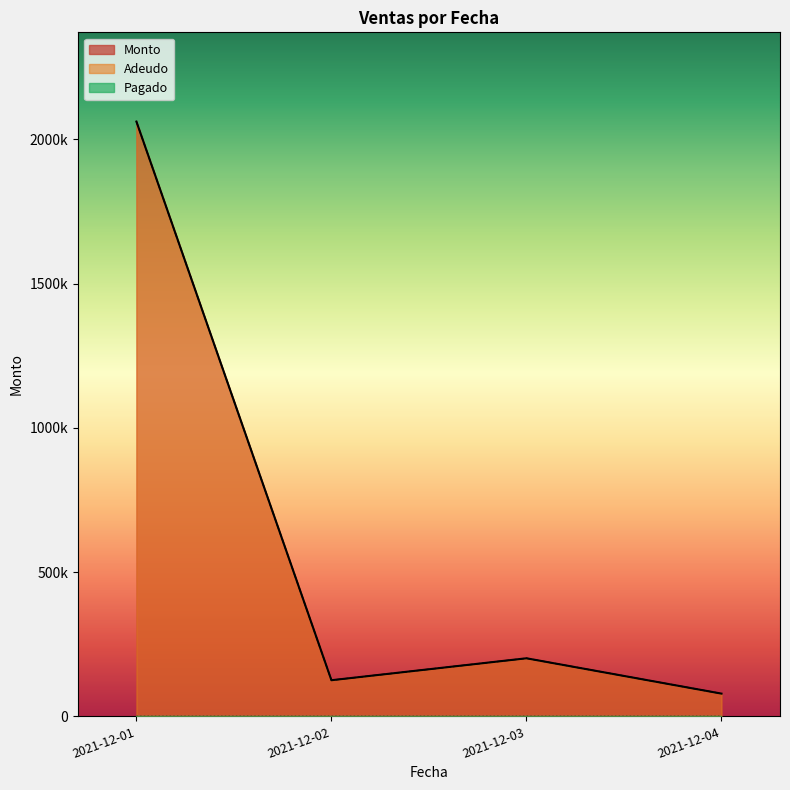

At which label does Pagado reach its minimum?

2021-12-01